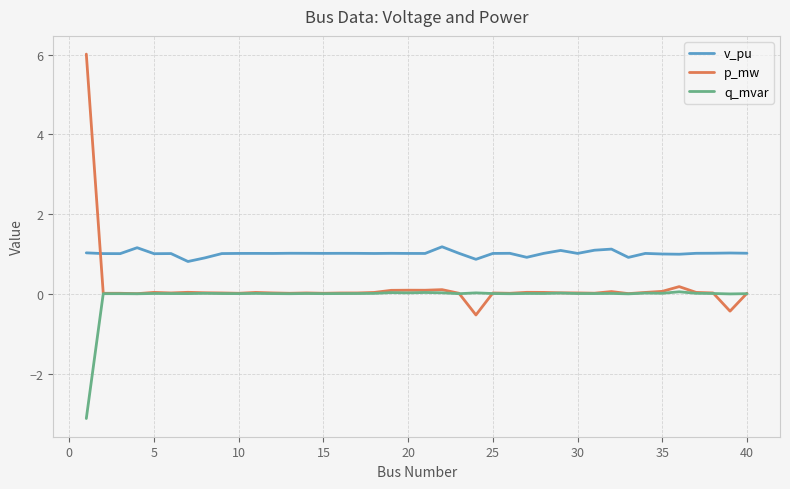

What is the average value of the q_mvar series?

-0.1